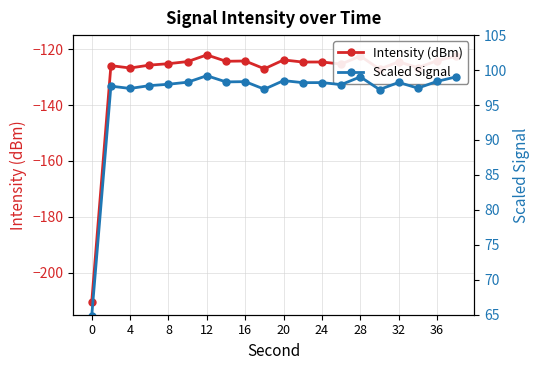

Is it true that Intensity (dBm) equals -85.0 at 36?

False